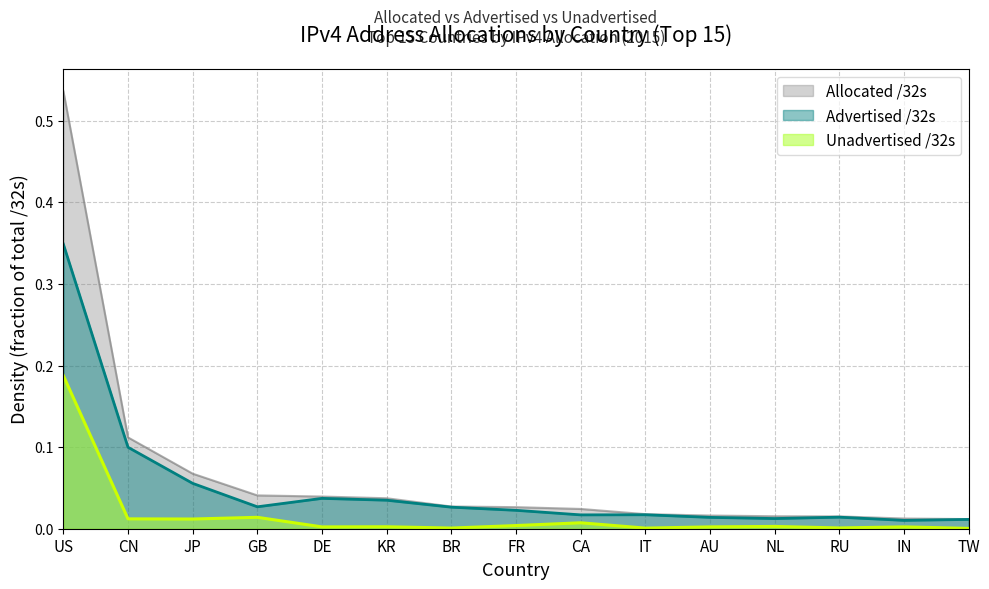

Between IT and AU, which is larger?

IT